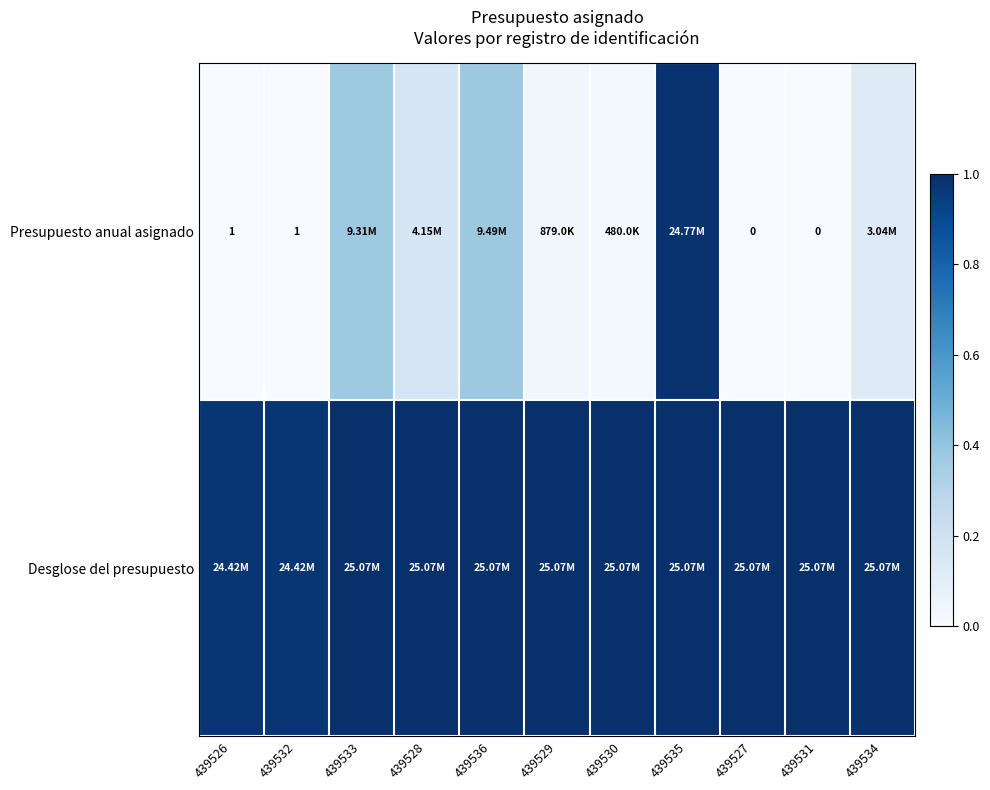

What is the spread (max minus min) of values at 439527?

1.0